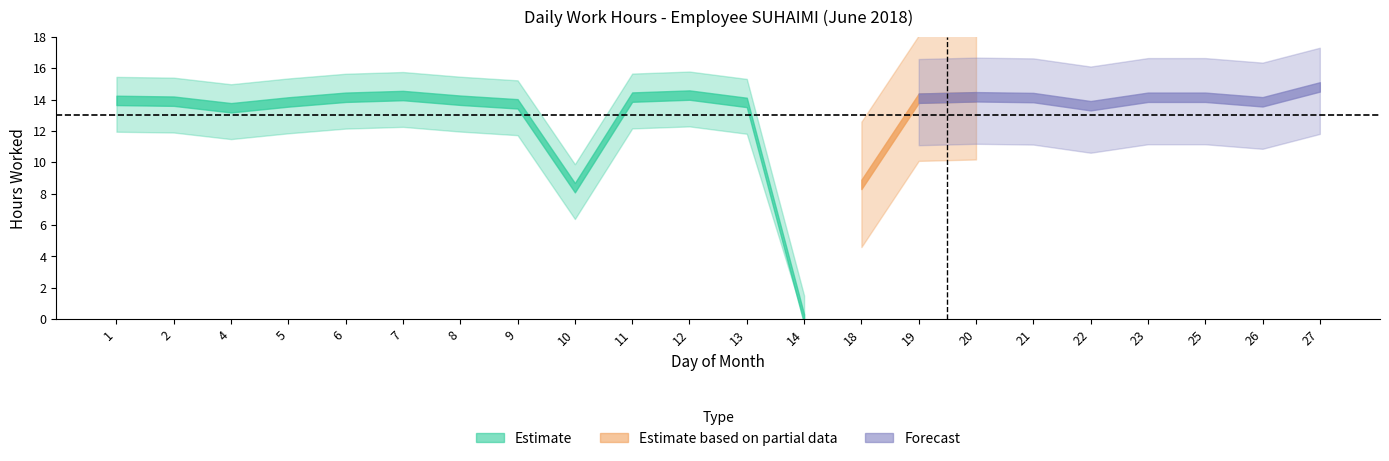

List the labels in order of value, smallest first.

14, 10, 18, 4, 22, 9, 13, 5, 26, 2, 1, 8, 19, 21, 6, 23, 25, 11, 20, 7, 12, 27